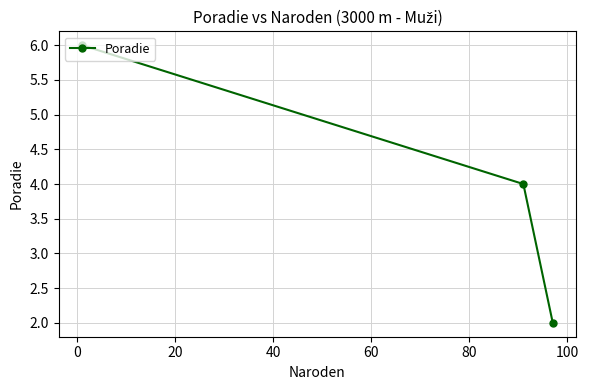

Does the chart display data point markers on the line(s)?

Yes